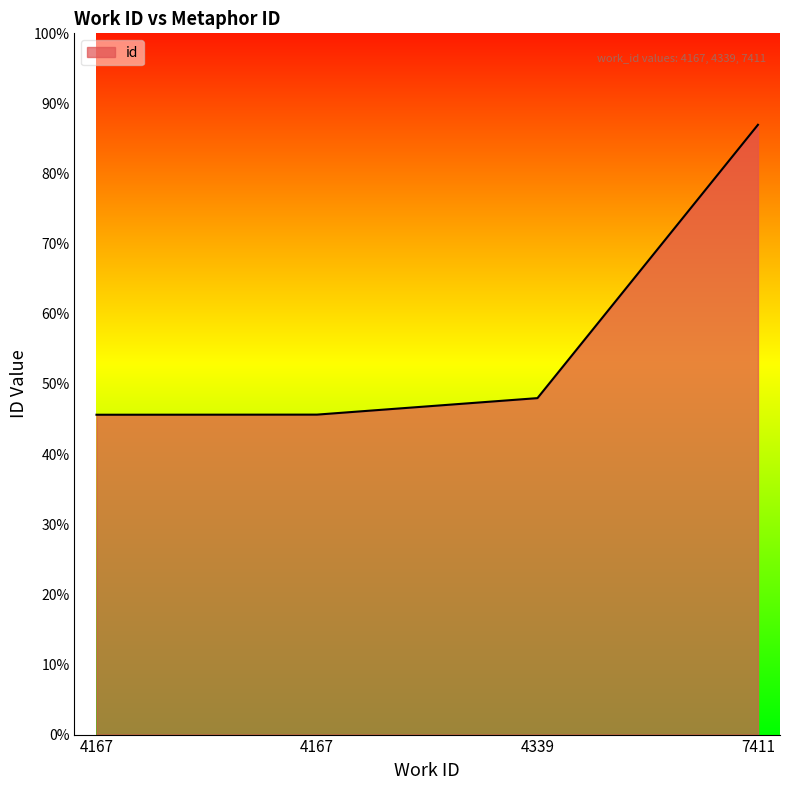

List the labels in order of value, smallest first.

4167, 4167, 4339, 7411